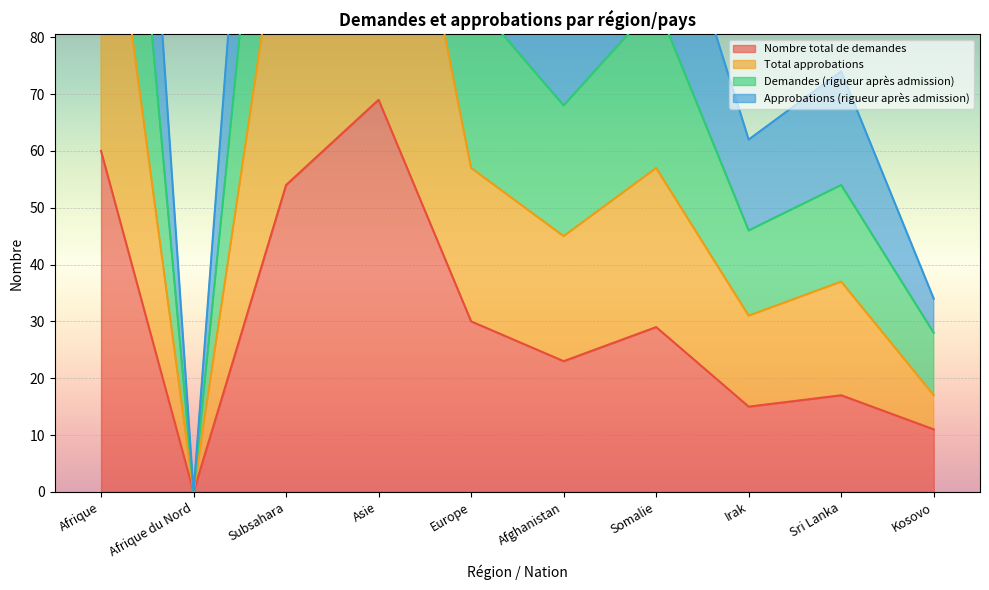

Which category has the highest value in the Demandes (rigueur après admission) series?

Asie